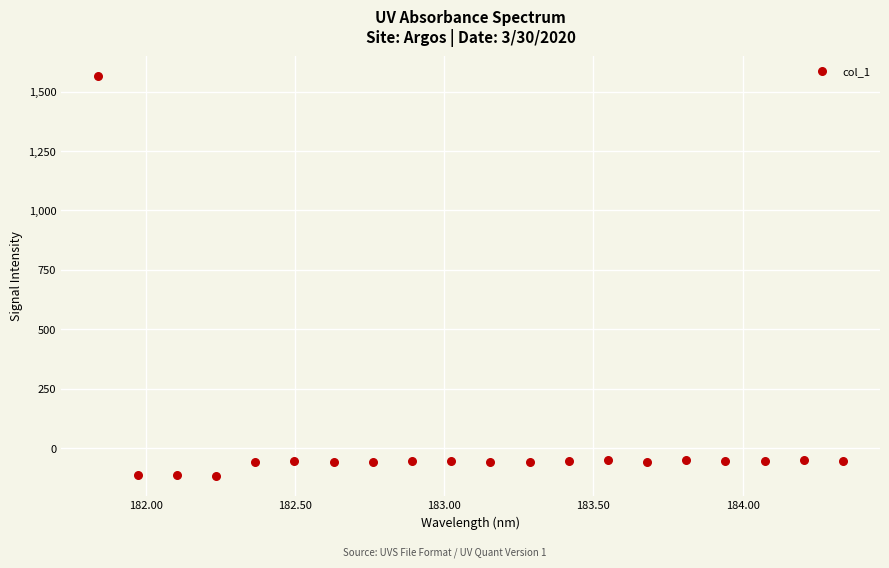

What is the range of X values (max minus min)?

2.5